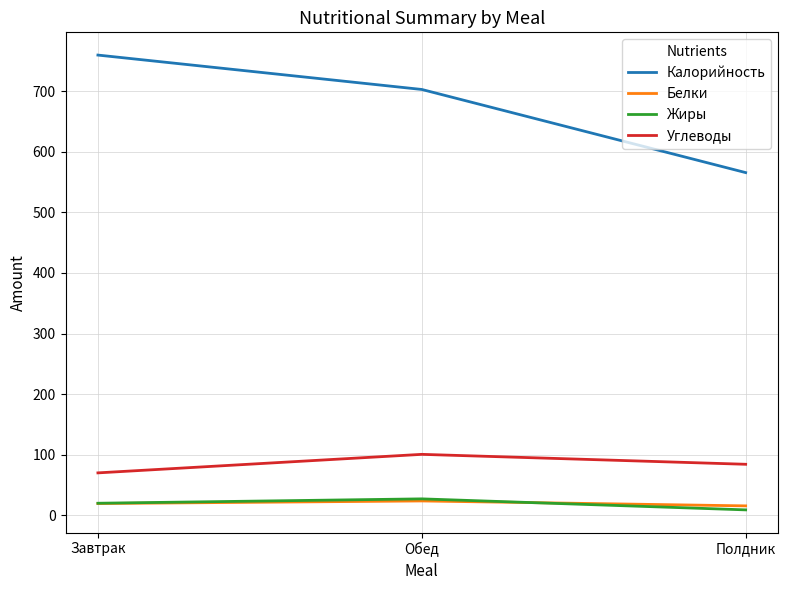

At which label does Белки first exceed 19?

Завтрак